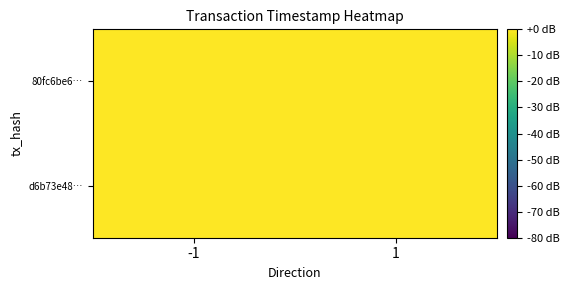

What is the total value across all series at 1?

-0.1